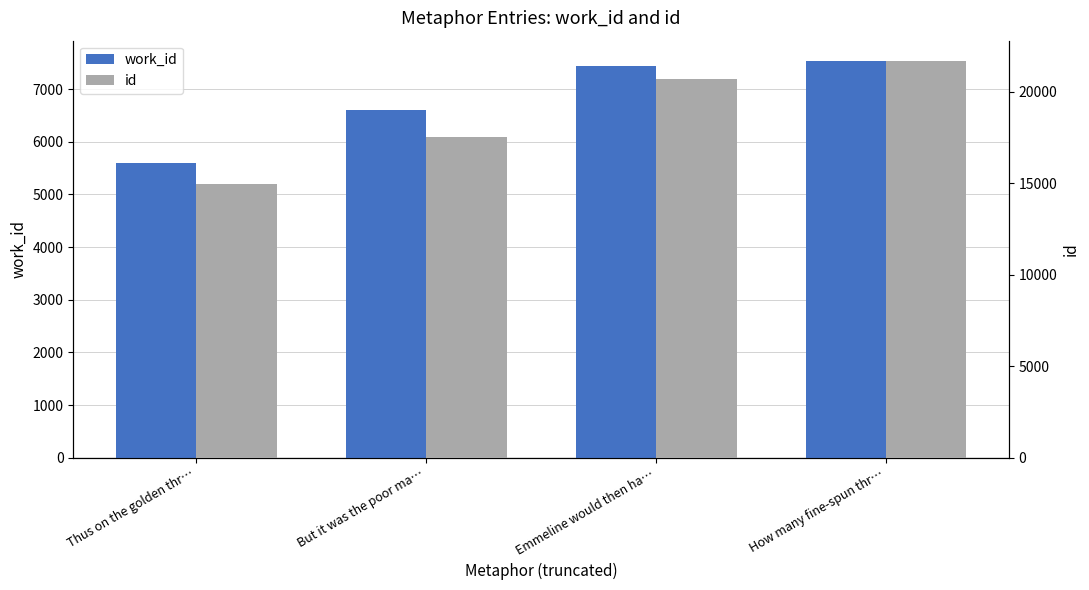

What is the difference between the highest and lowest values at But it was the poor ma…?

10924